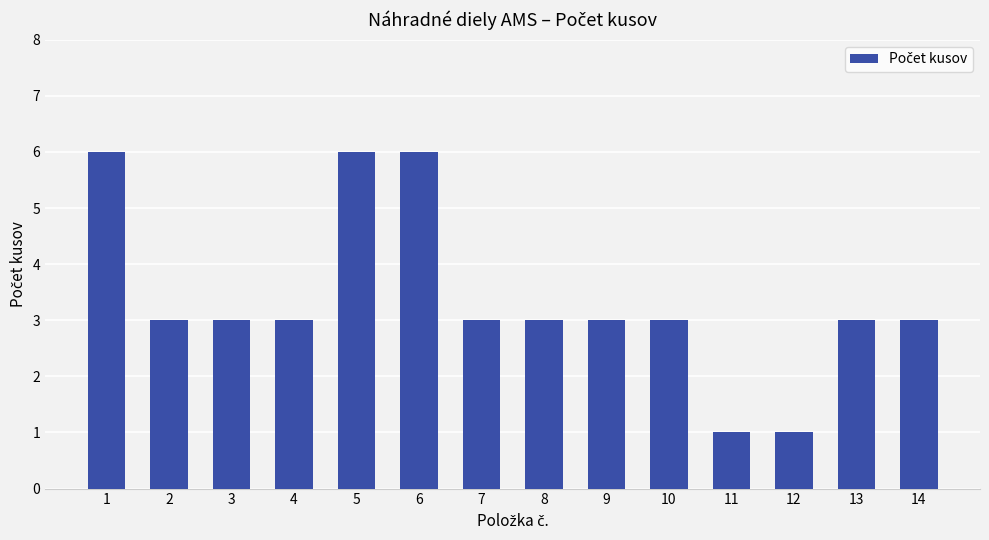

What is the value of the 12th bar from the left?

1